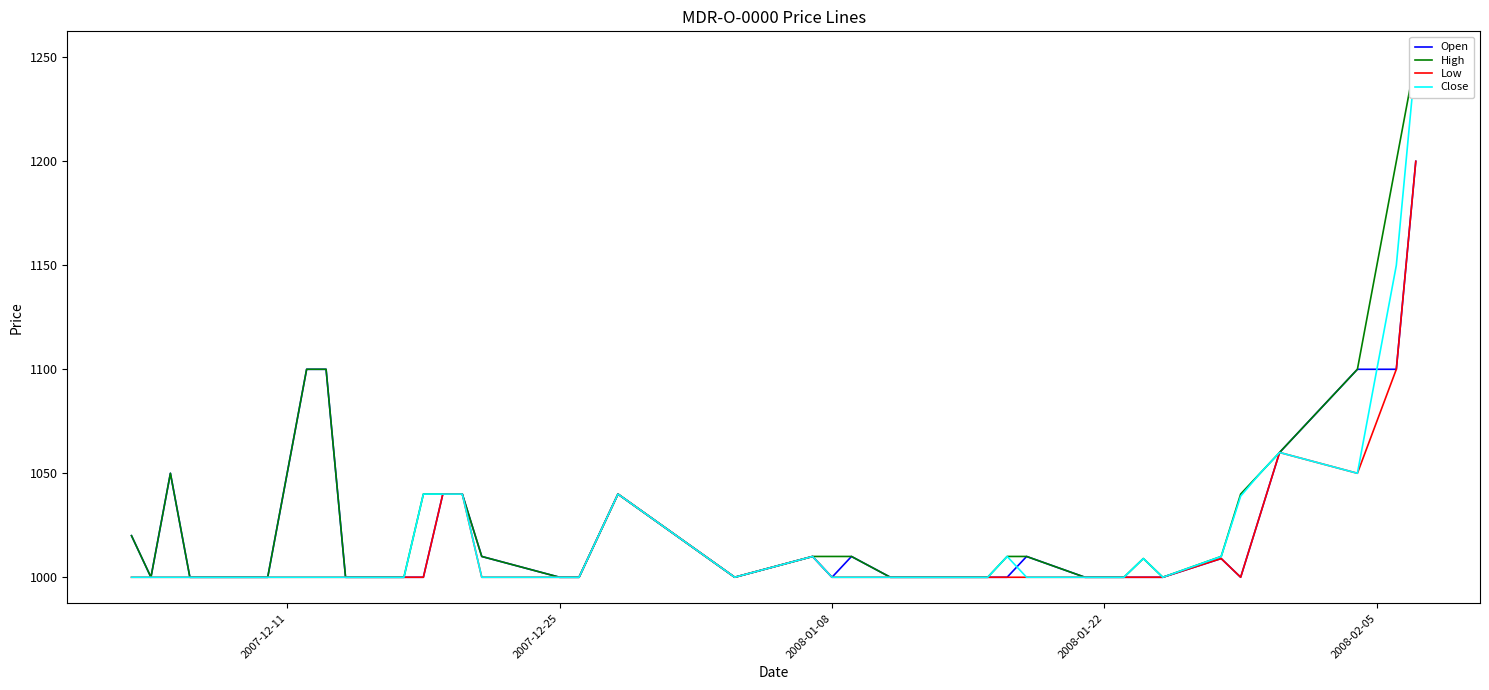

How many times do Open and Close cross each other?

2